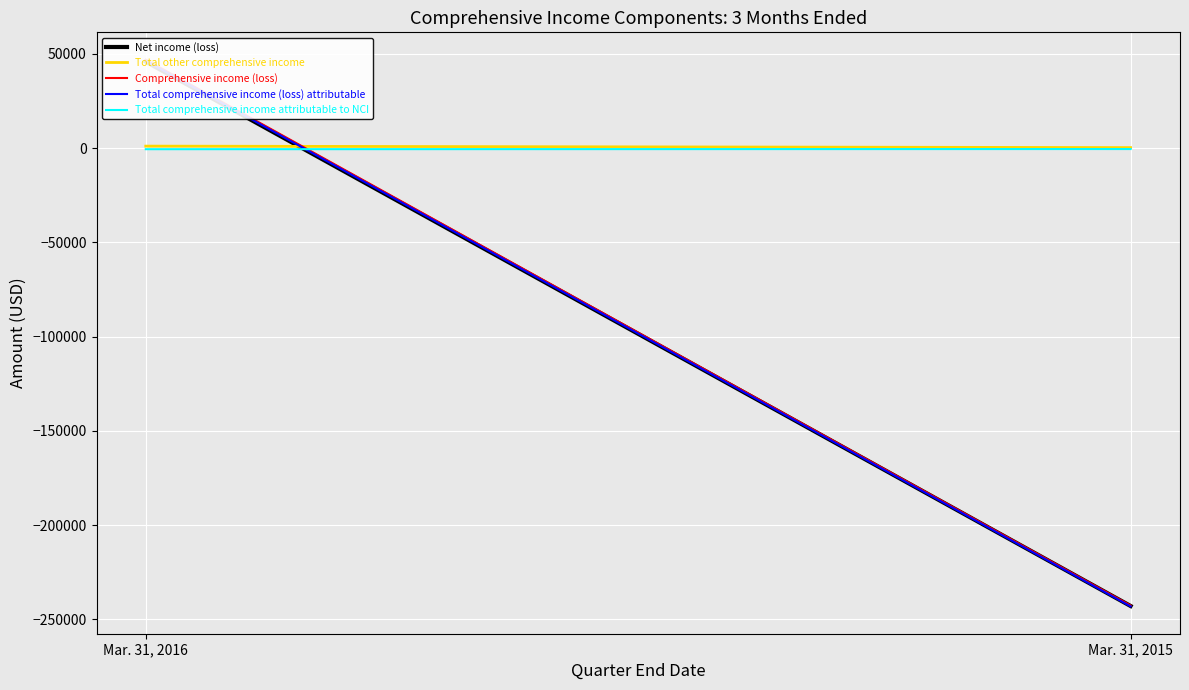

Reading left to right, transcribe all the data shown in this chart.

Net income (loss): Mar. 31, 2016=45873	Mar. 31, 2015=-242914
Total other comprehensive income: Mar. 31, 2016=1060	Mar. 31, 2015=274
Comprehensive income (loss): Mar. 31, 2016=46933	Mar. 31, 2015=-242640
Total comprehensive income (loss) attributable: Mar. 31, 2016=46371	Mar. 31, 2015=-243124
Total comprehensive income attributable to NCI: Mar. 31, 2016=-562	Mar. 31, 2015=-484